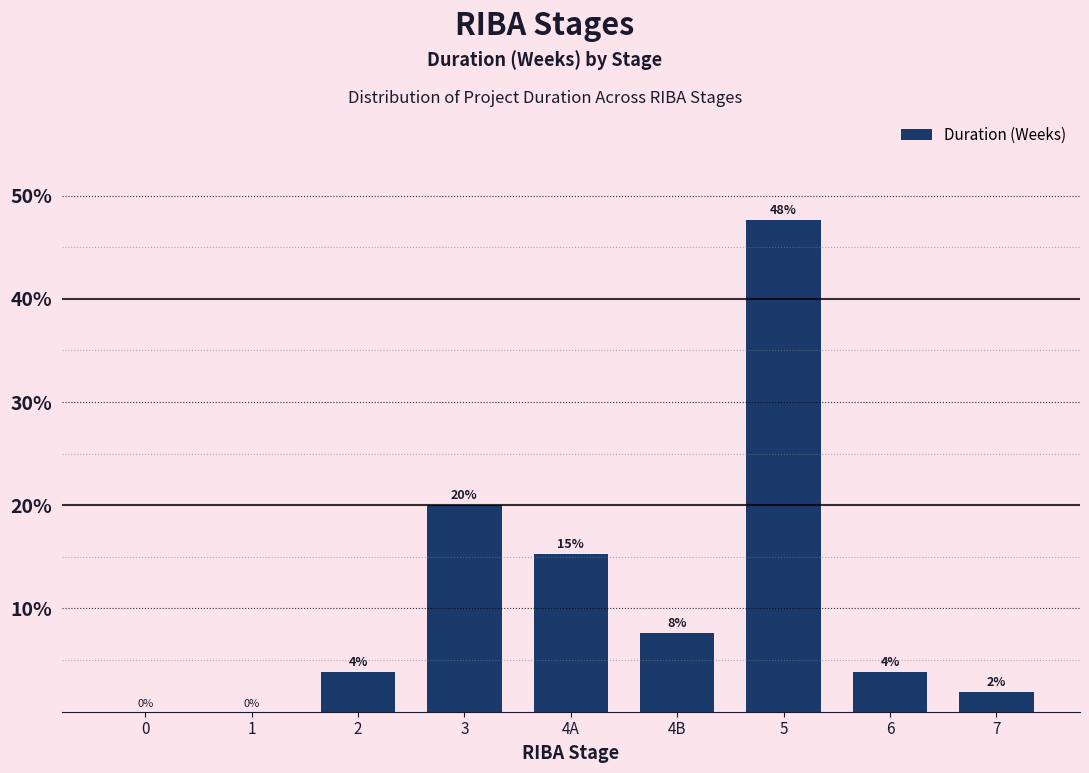

Are the bars horizontal?

No